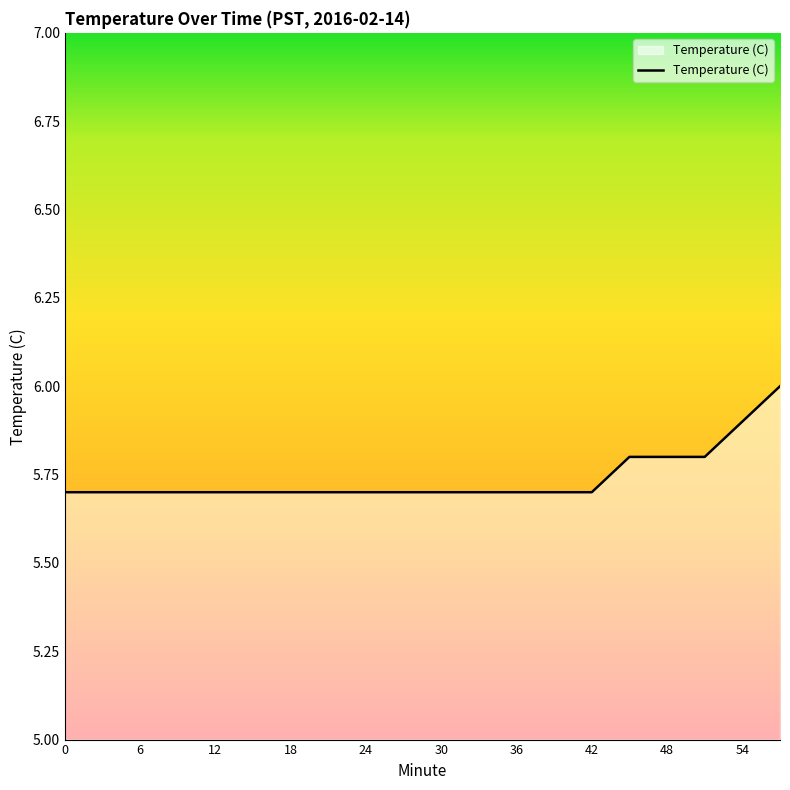

What is the difference between the maximum and minimum values?

0.3